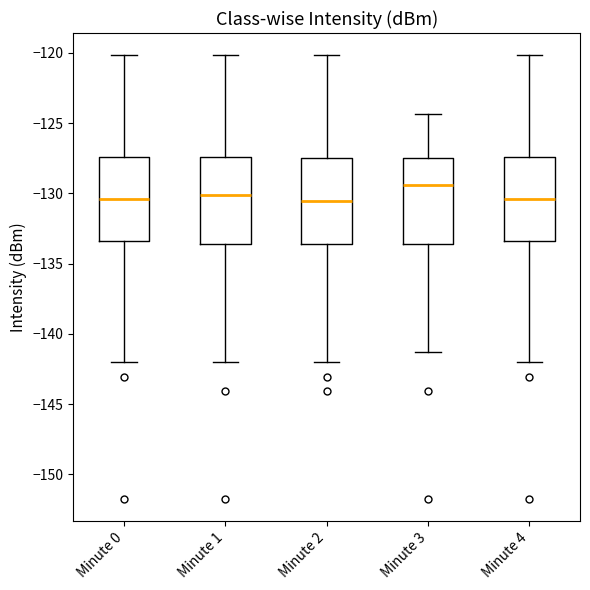

Reading left to right, read every box against the y-axis: the position of its median line, the range the box covers, and the ends of its whiskers. The values are not printed on the chart, so give them approximately, as read against the axis.

Minute 0: median -130.5, box -133.5 to -127.5, whiskers -142.0 to -120.0
Minute 1: median -130.0, box -133.5 to -127.5, whiskers -142.0 to -120.0
Minute 2: median -130.5, box -133.5 to -127.5, whiskers -142.0 to -120.0
Minute 3: median -129.5, box -133.5 to -127.5, whiskers -141.5 to -124.5
Minute 4: median -130.5, box -133.5 to -127.5, whiskers -142.0 to -120.0